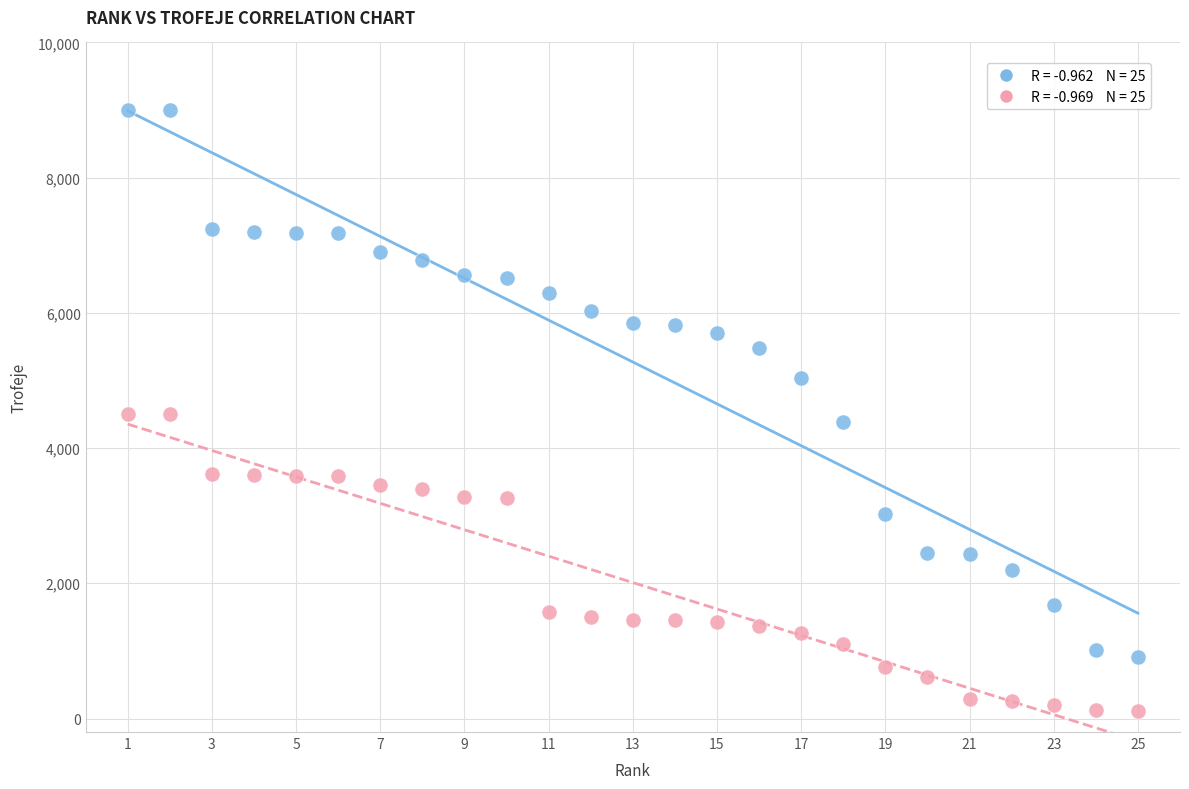

Across all data points, what is the range of X values (max minus min)?

24